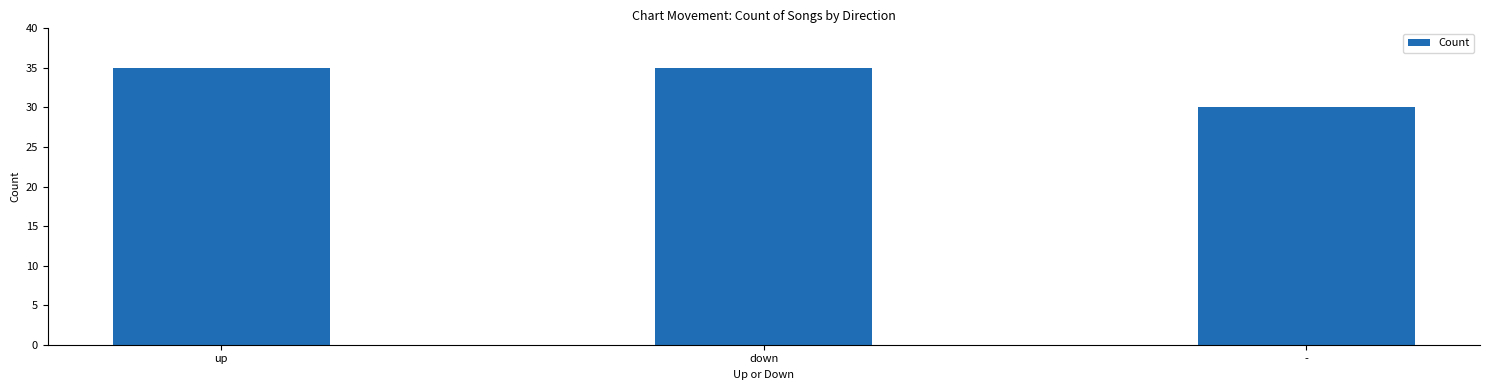

What is the change in value from up to -?

-5